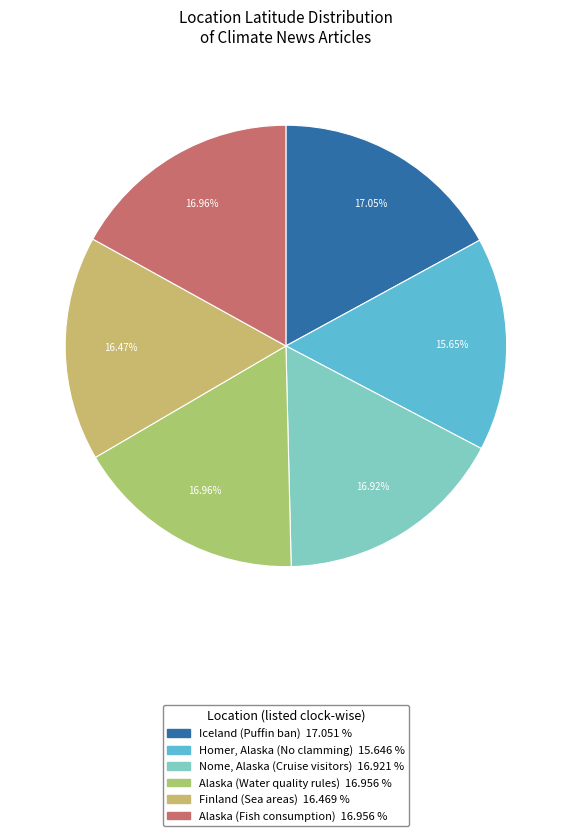

How many segments does this pie chart have?

6